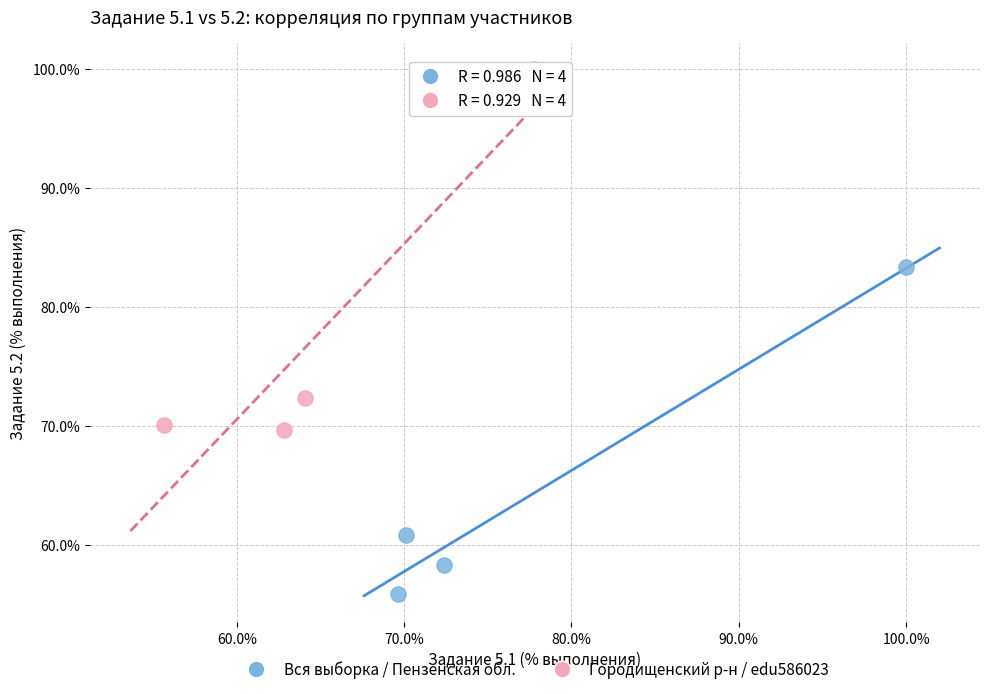

Which series contains the highest Y value?

Городищенский р-н / edu586023